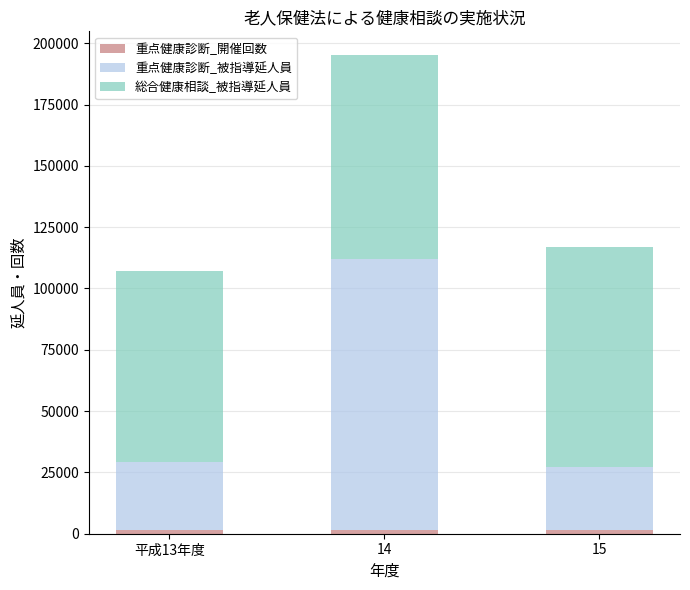

At which category is the sum across all series the highest?

14